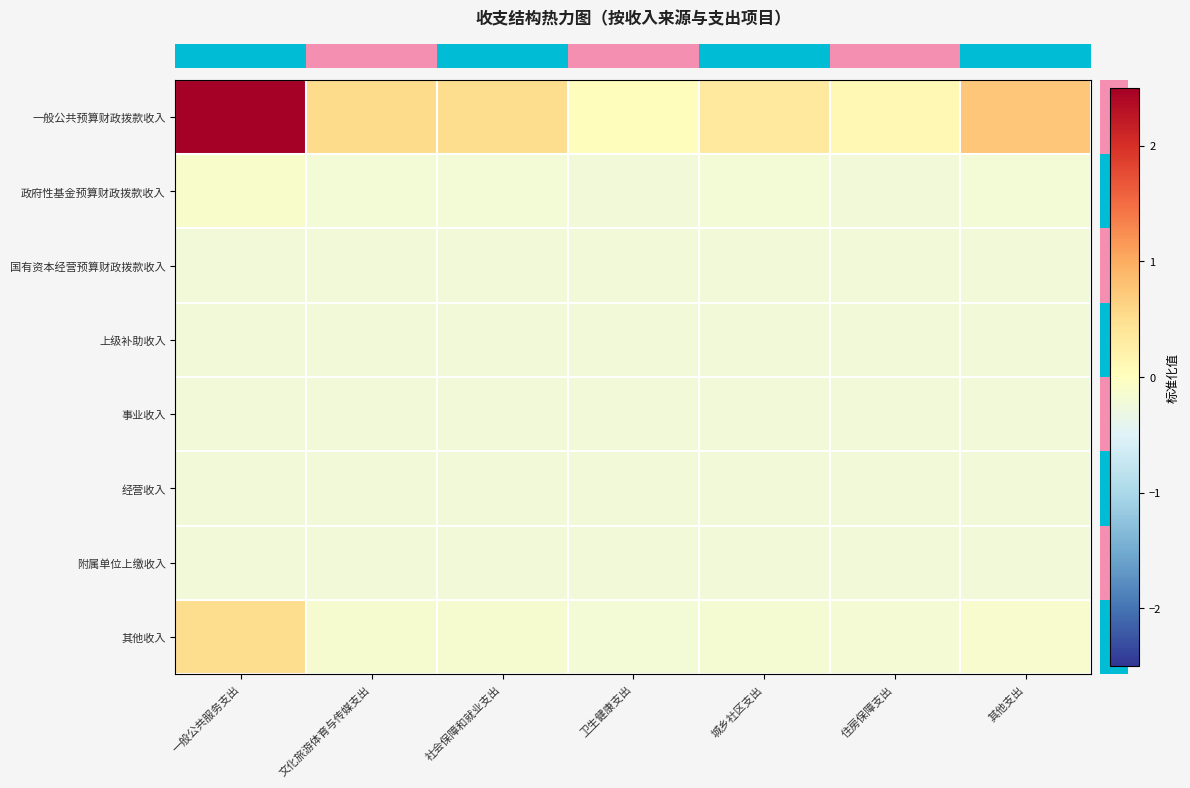

Which series has the widest spread of values?

row_0